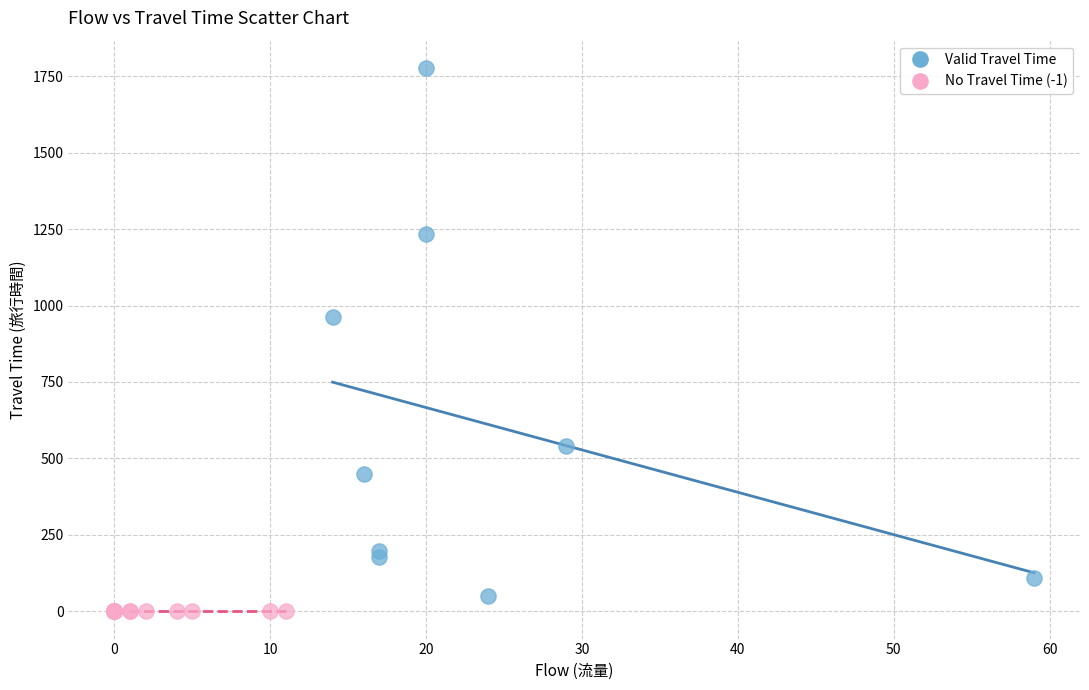

Which series contains the highest Y value?

Valid Travel Time